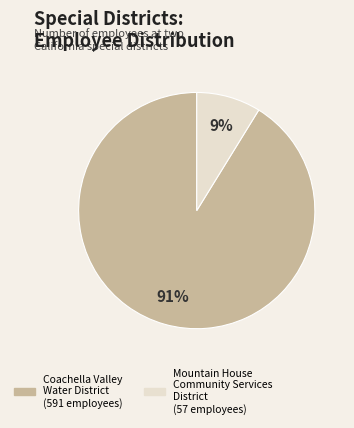

What is the smallest slice in the pie chart?

Mountain House Community Services District